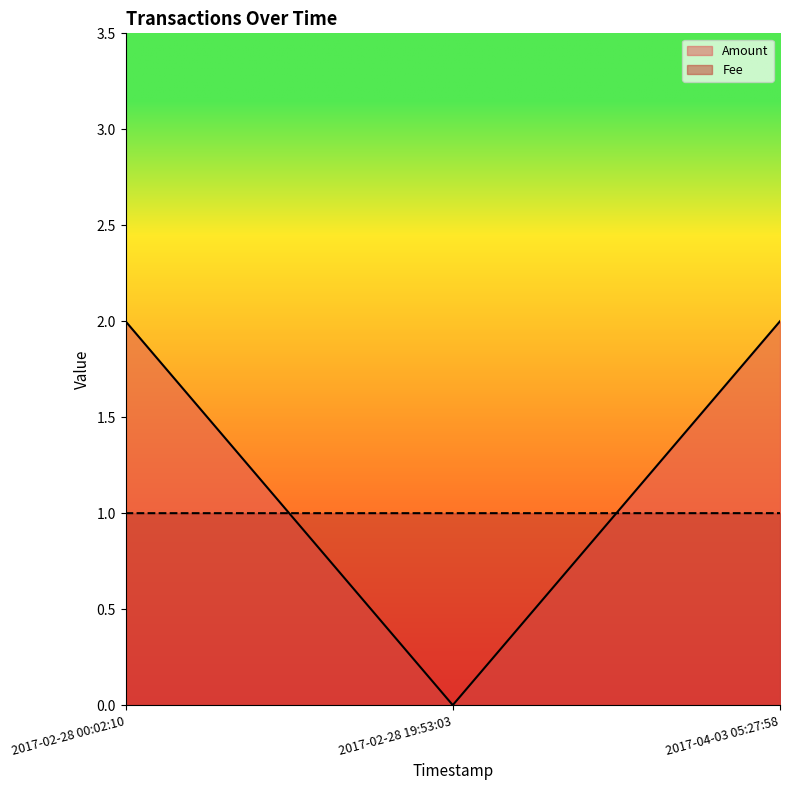

What is the greatest value displayed?

2.0